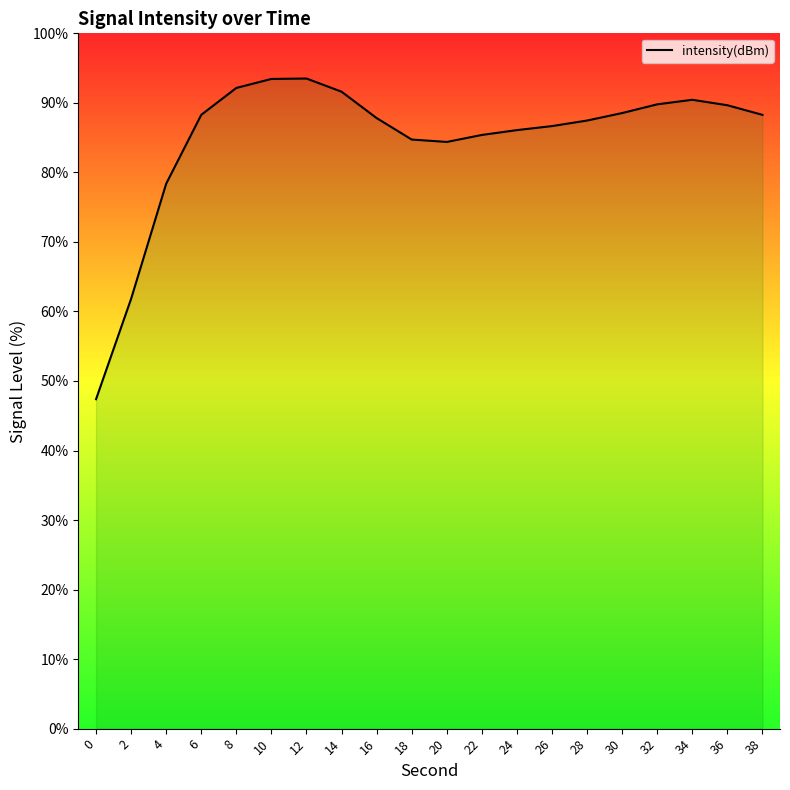

At which label is the value closest to 70?

2